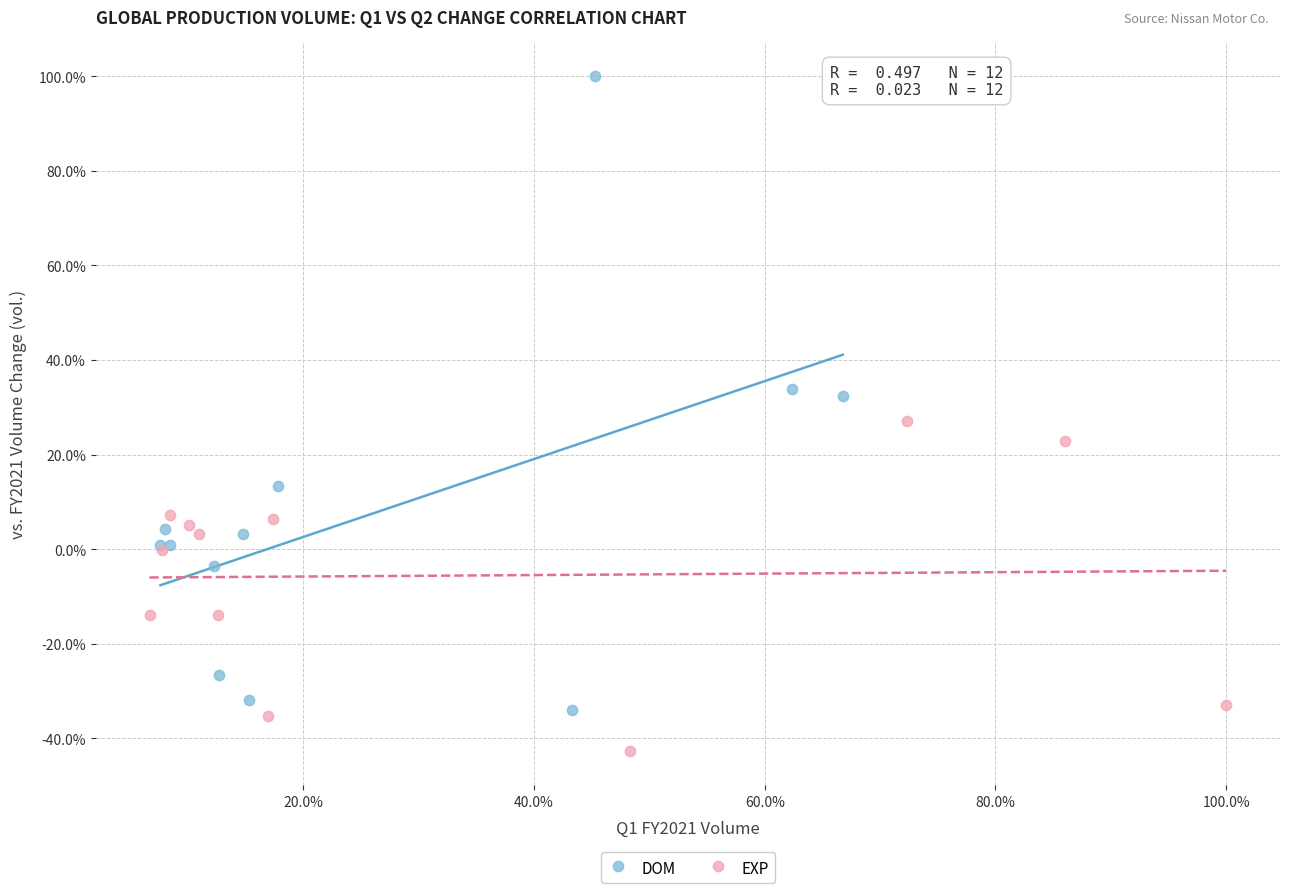

Which series reaches the minimum Y coordinate?

EXP